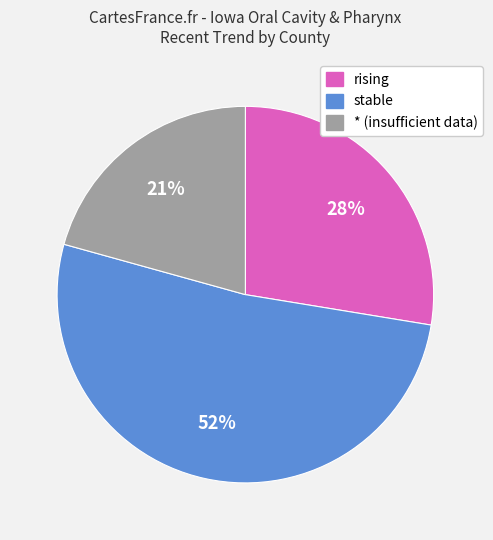

To the nearest percent, what is the average slice percentage?

33%